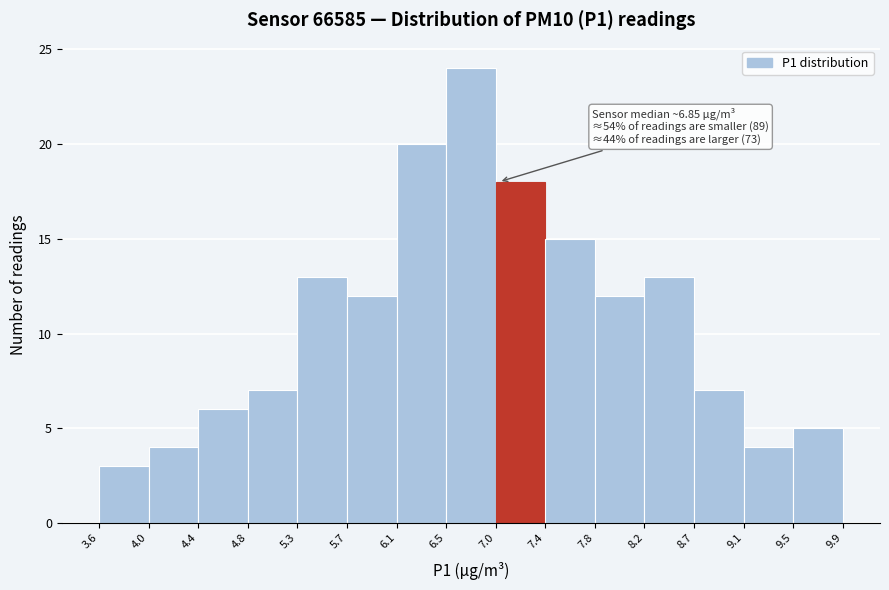

Which range on the x-axis has the tallest bar?

6.5 to 7.0